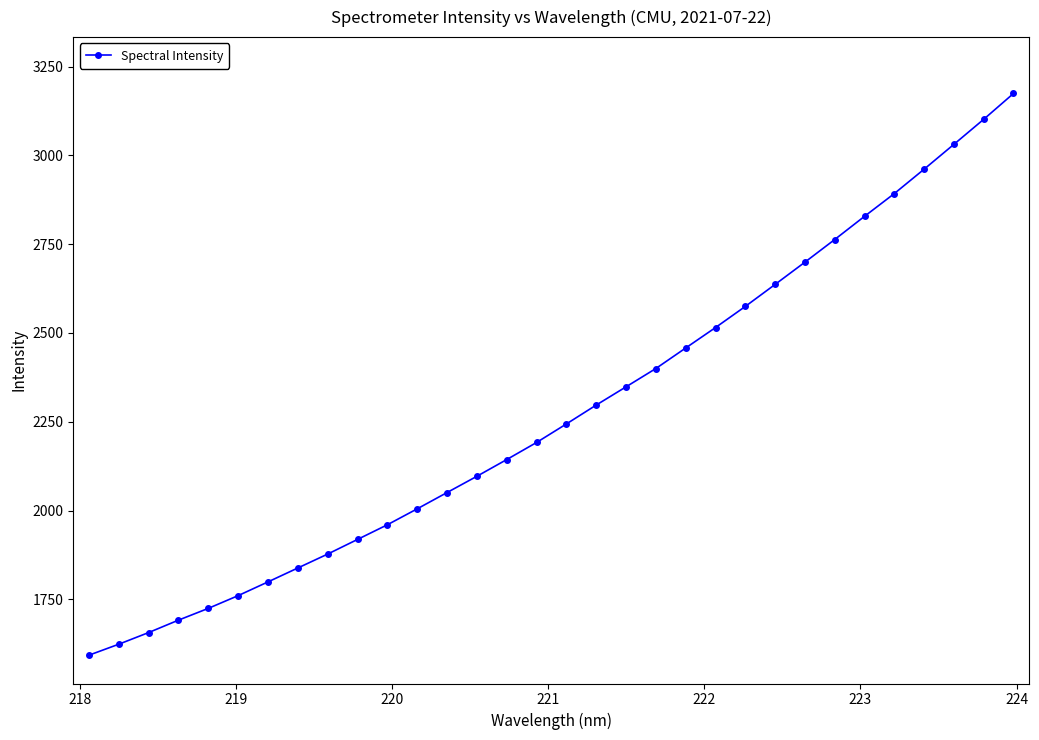

What is the value of the 29th point from the left?

2961.1